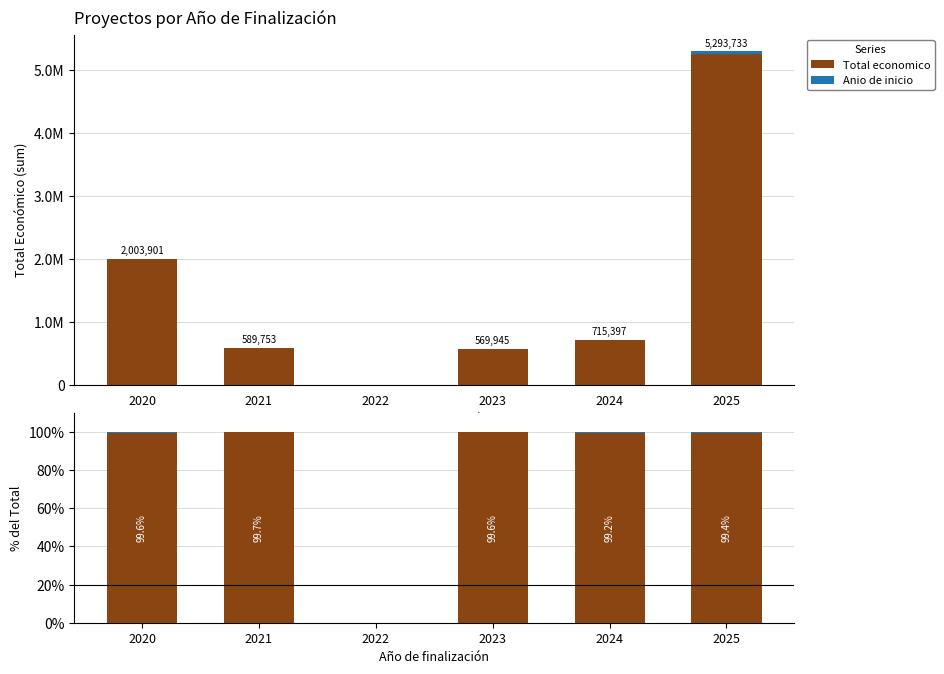

What is the difference between the second highest and minimum values in the Anio de inicio series?

0.6